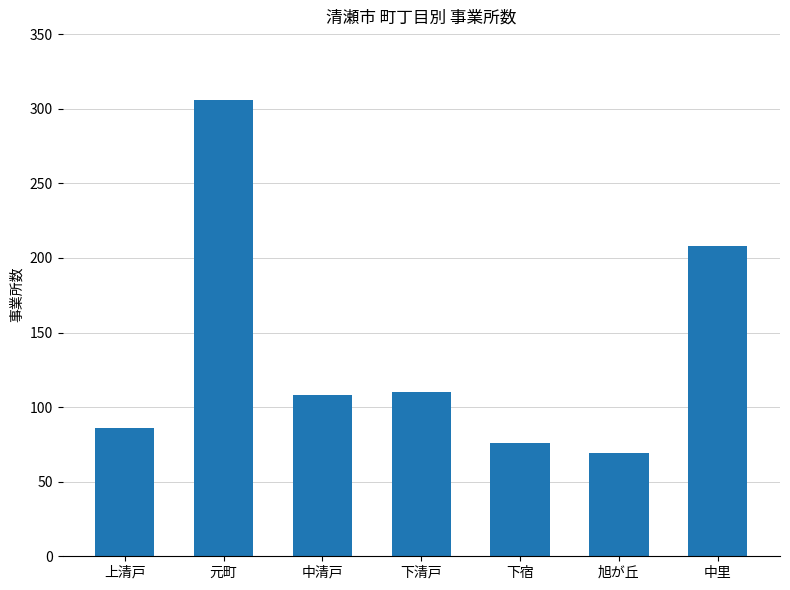

The value at 下宿 is 115. True or false?

False